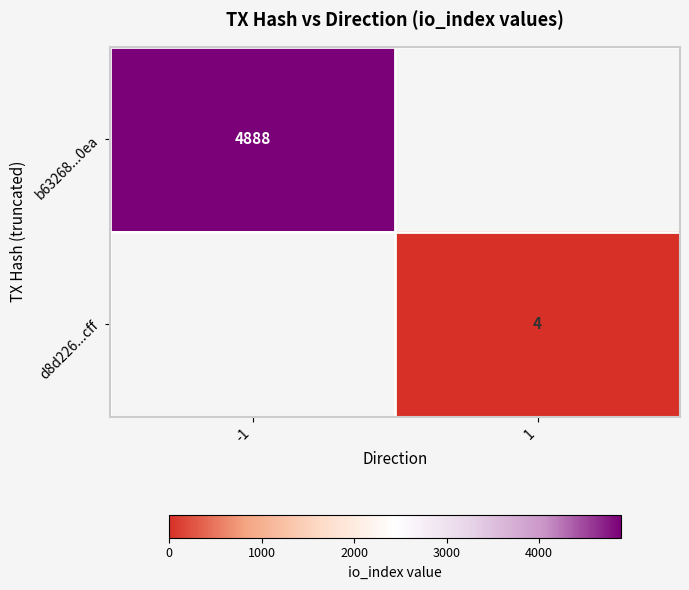

True or false: d8d226...cff has a value of 6 at 1.

False